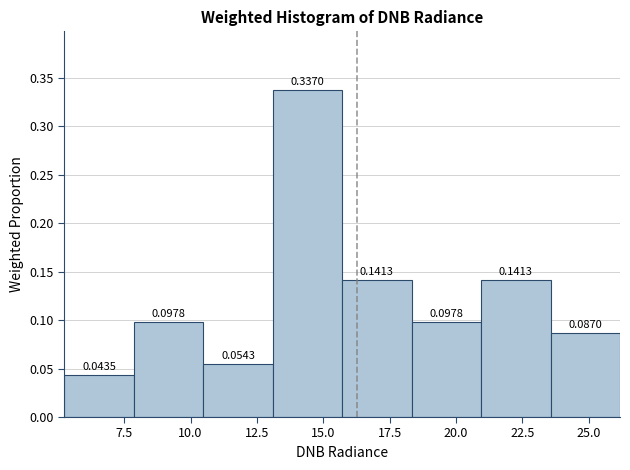

Reading left to right, transcribe this chart: for each bar, give the range it covers on the x-axis and its height. The bar edges are not printed on the chart, so give them approximately, as read against the axis.

5.0 to 8.0: 0.0435
8.0 to 10.5: 0.0978
10.5 to 13.0: 0.0543
13.0 to 15.5: 0.3370
15.5 to 18.5: 0.1413
18.5 to 21.0: 0.0978
21.0 to 23.5: 0.1413
23.5 to 26.0: 0.0870